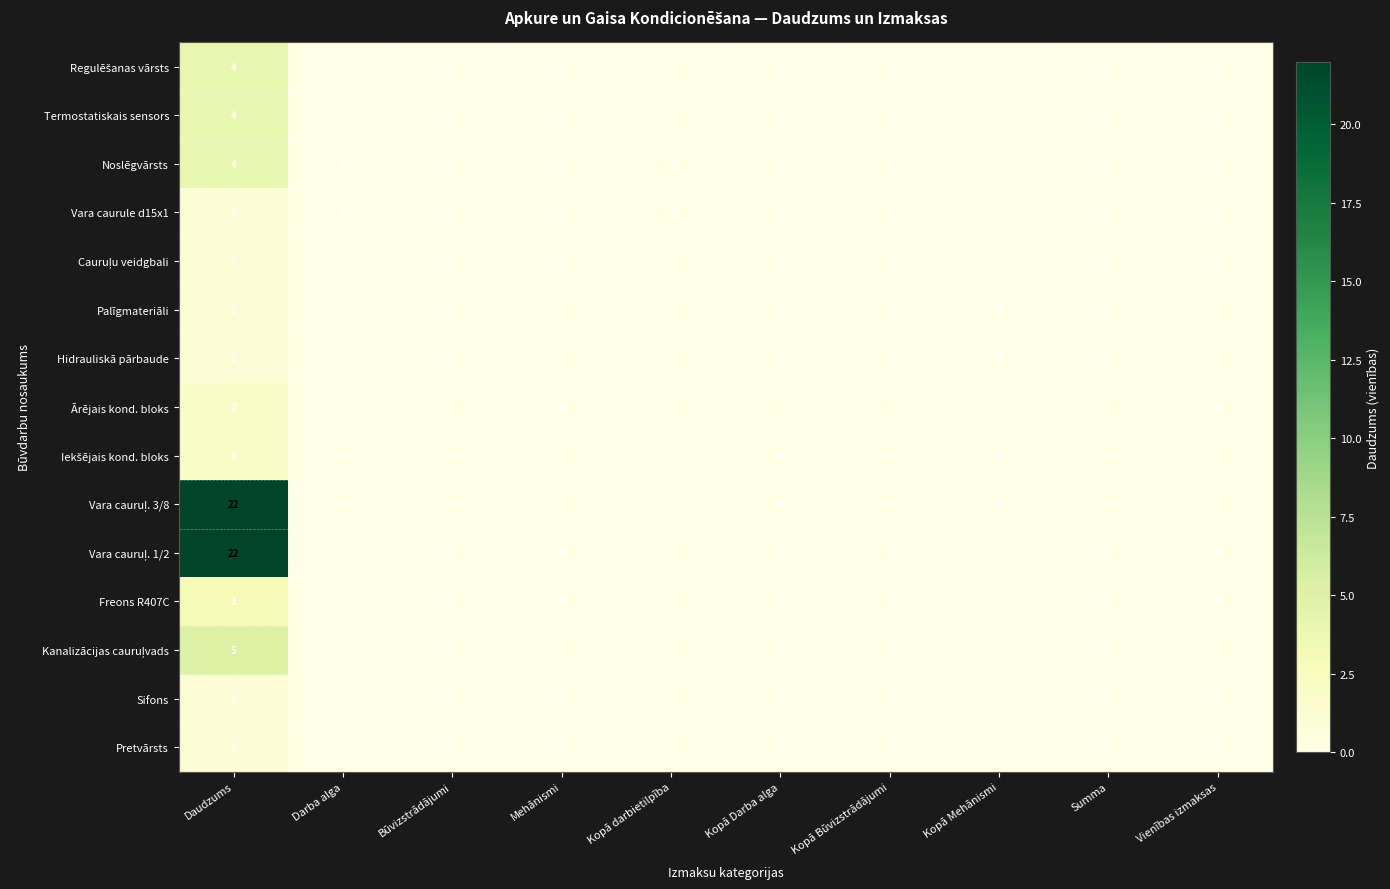

Is it true that Noslēgvārsts equals -2 at Mehānismi?

False